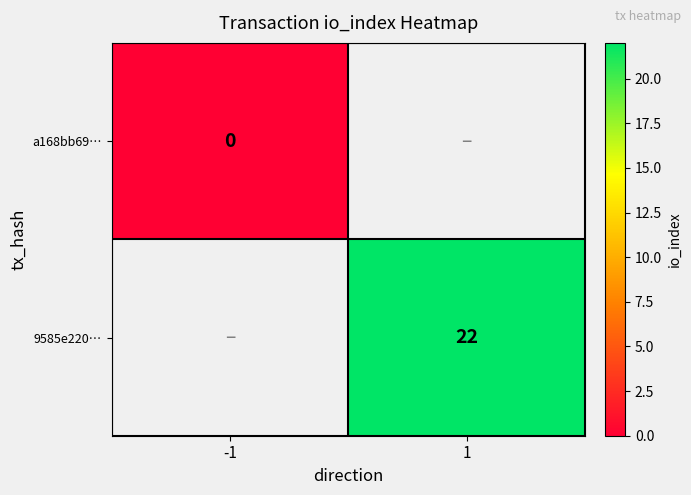

True or false: 9585e220… has a value of 29 at 1.

False